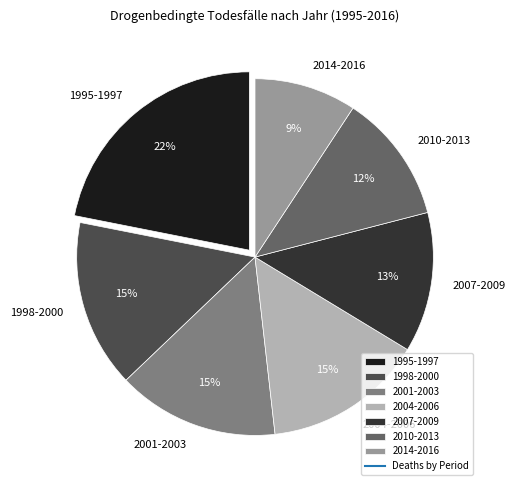

Is the sum of 1995-1997 and 2007-2009 greater than half?

No